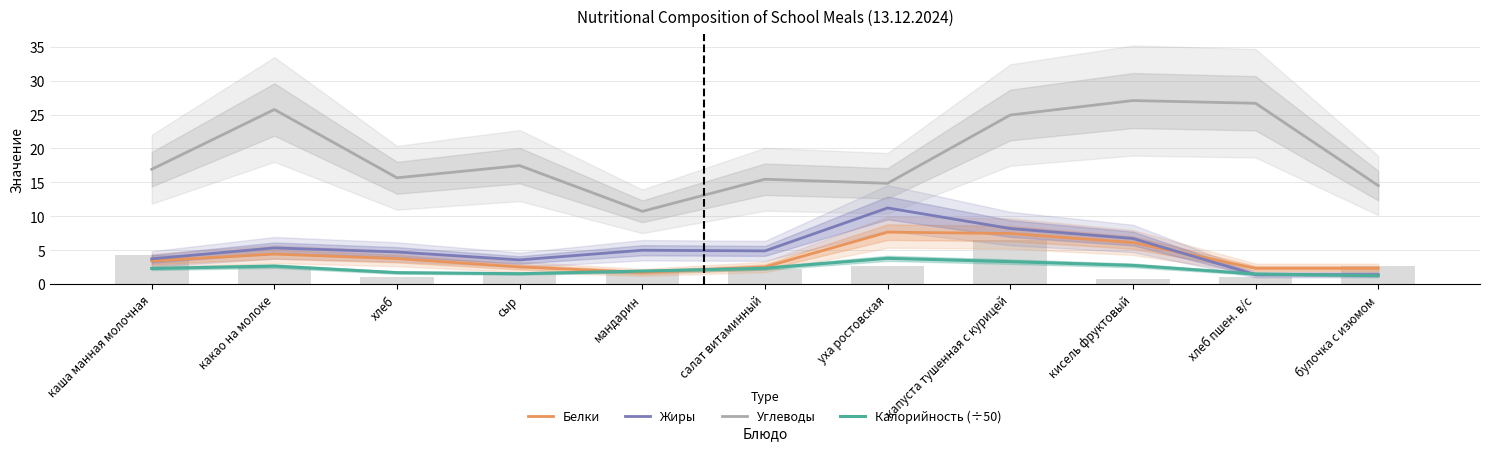

What is the label of the 1st bar from the right?

булочка с изюмом